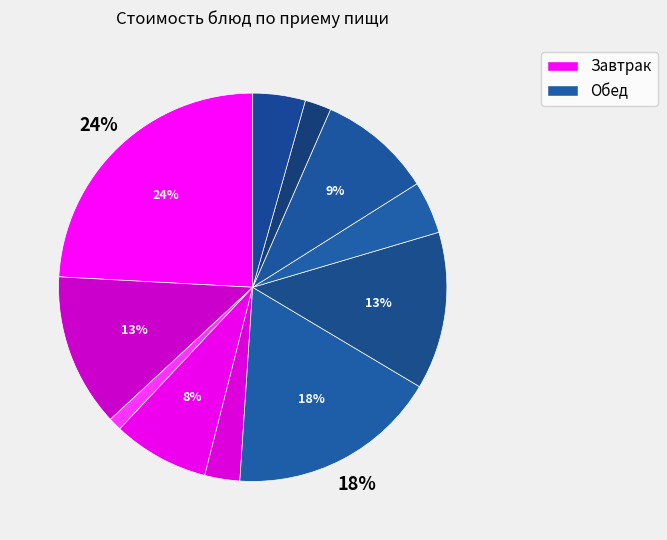

Count the number of slices in the pie.

11